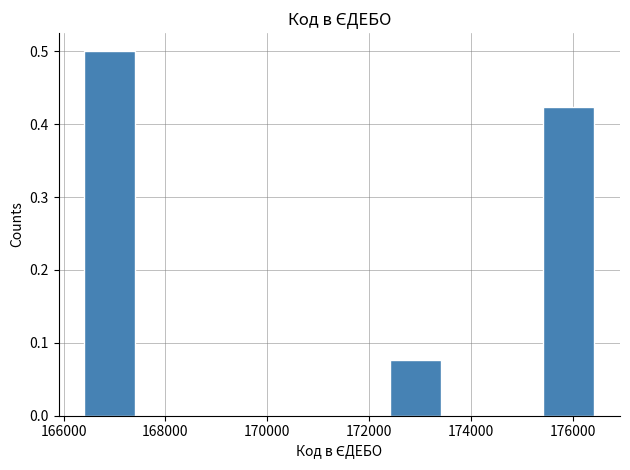

Over which range of the x-axis is the bar tallest?

166400 to 167400